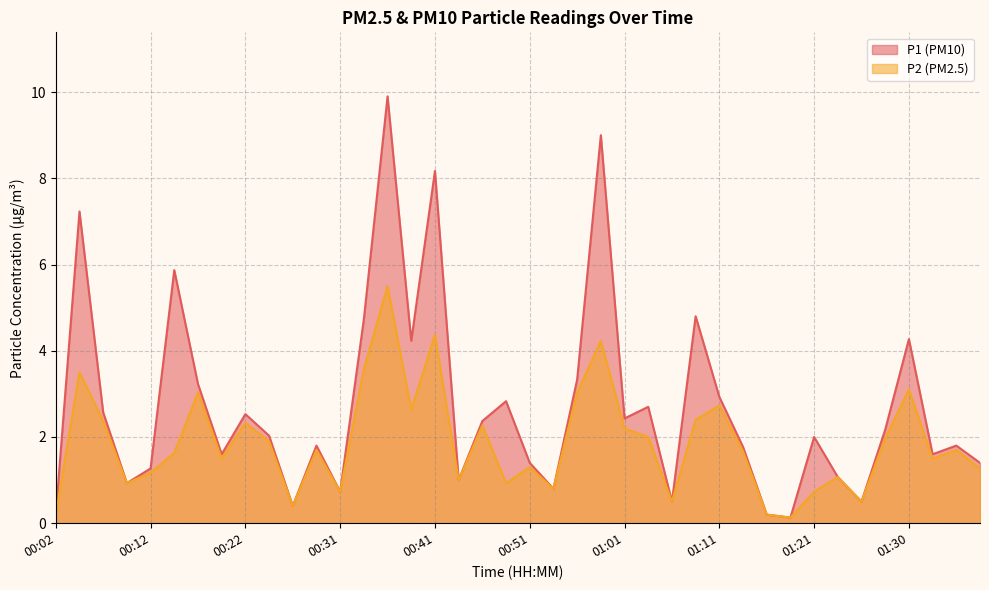

Which series has the largest range (max minus min)?

P1 (PM10)